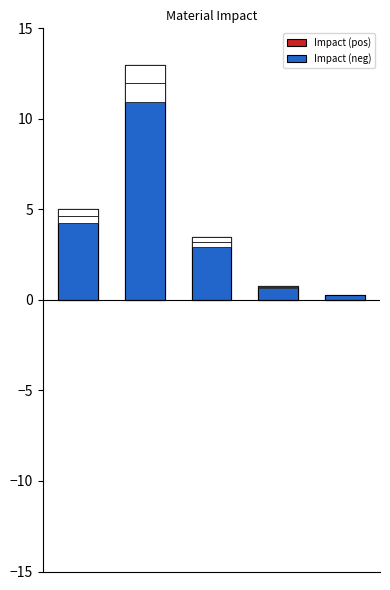

The Impact (neg) series shows 0.3 at 4. True or false?

True